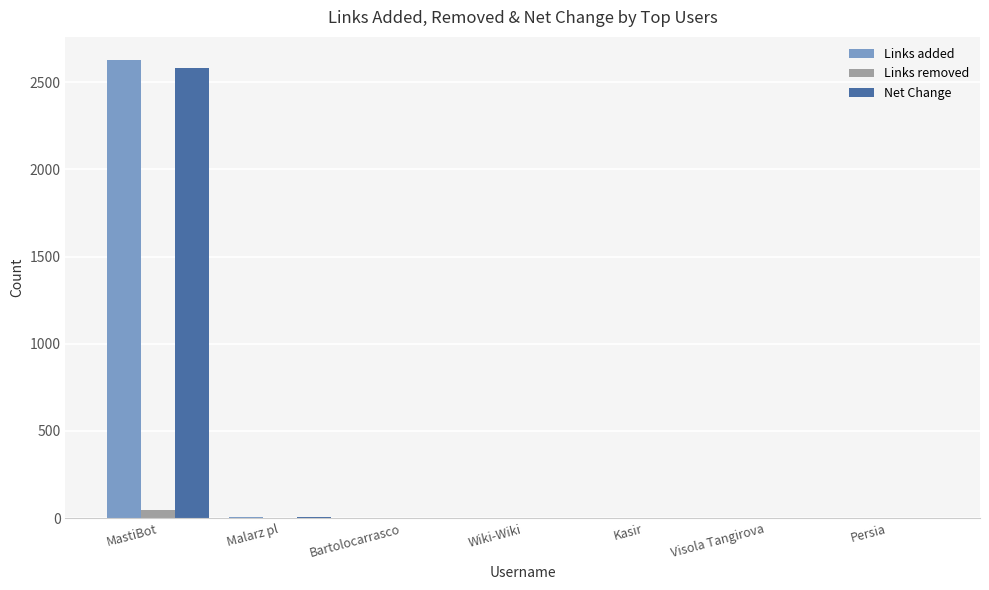

The Net Change series shows 8 at Malarz pl. True or false?

True